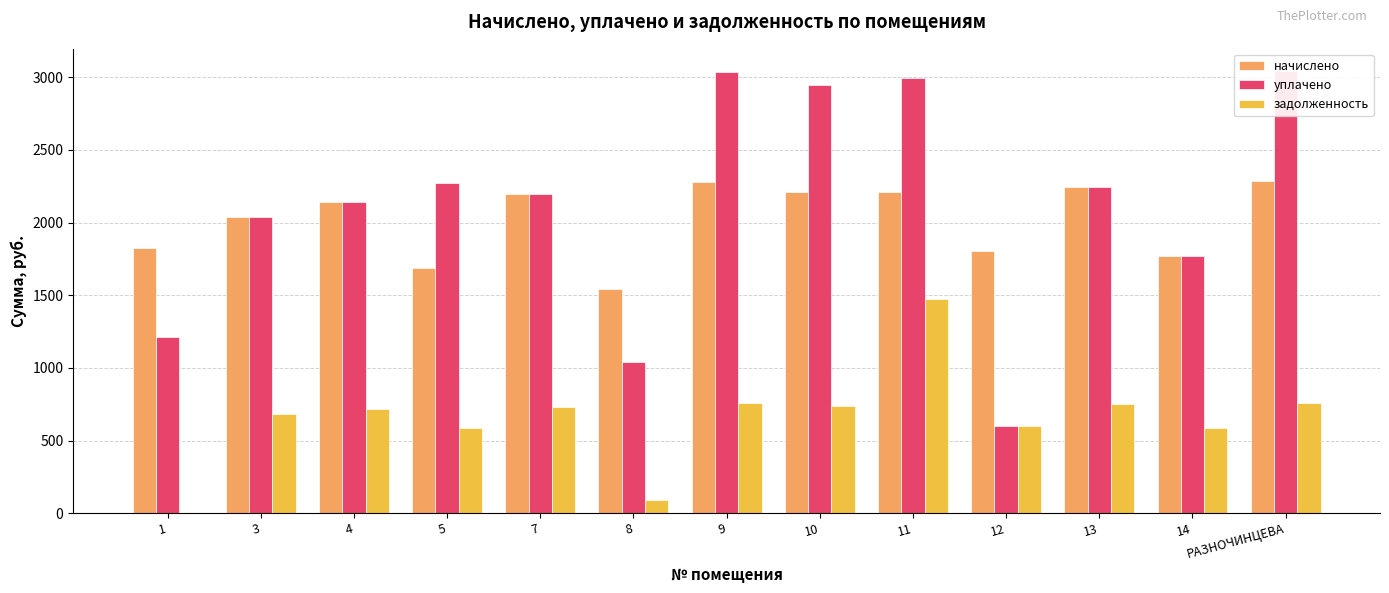

What is the difference between the second highest and second lowest values in the уплачено series?

1994.2